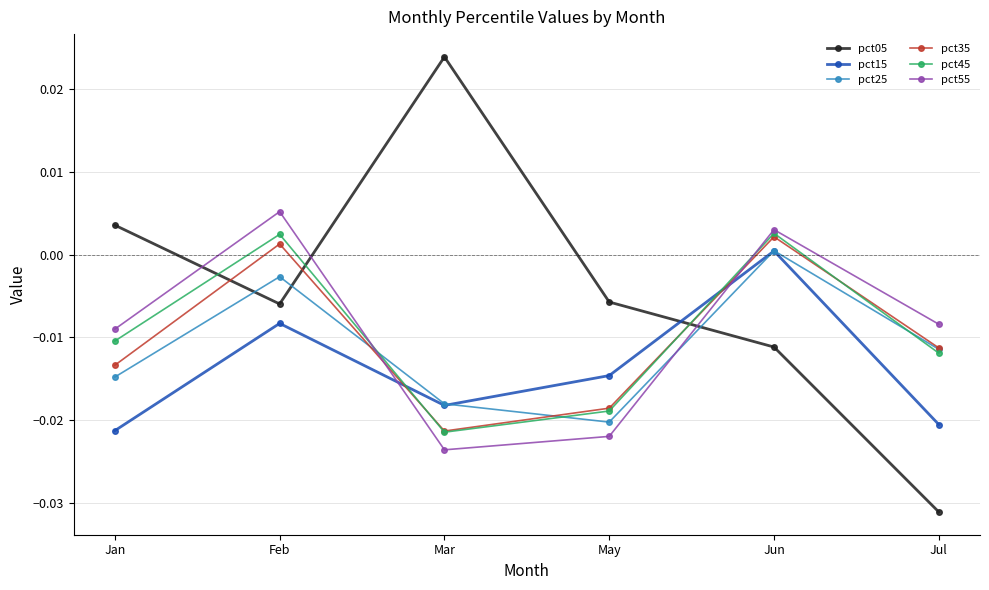

Does the chart have visible grid lines?

Yes